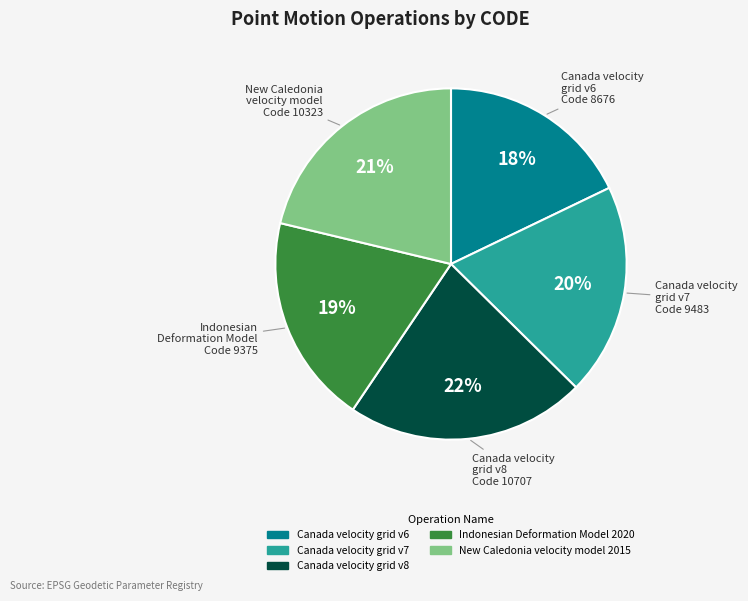

To the nearest percent, what percentage of the pie is Canada velocity grid v7?

20%